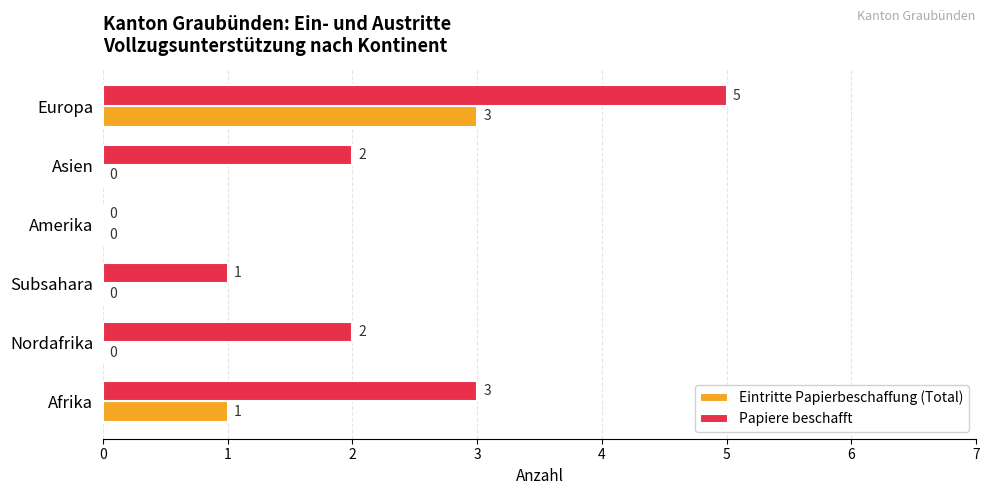

How many Eintritte Papierbeschaffung (Total) values are between 0 and 1?

5